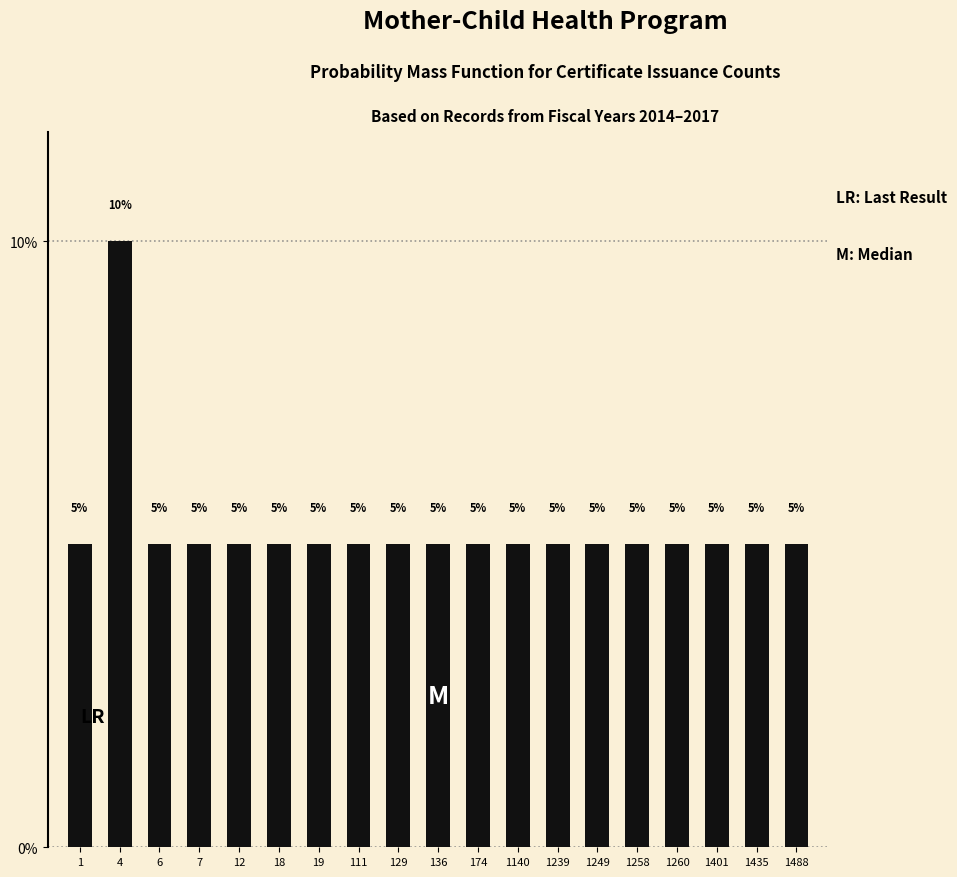

Reading left to right, extract all data points from this chart.

1=5	4=10	6=5	7=5	12=5	18=5	19=5	111=5	129=5	136=5	174=5	1140=5	1239=5	1249=5	1258=5	1260=5	1401=5	1435=5	1488=5